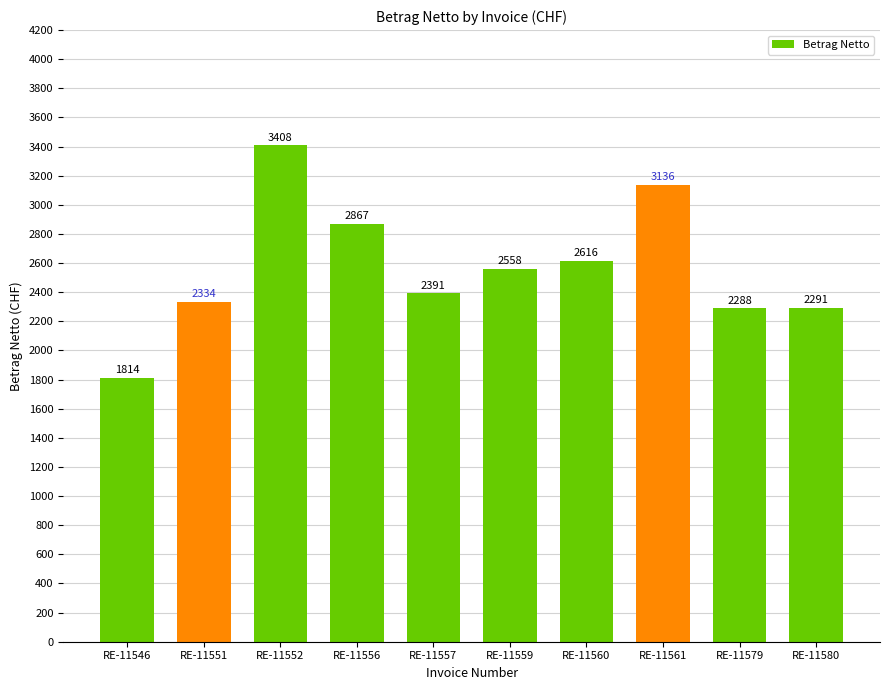

Where is the data nearest to the value 2610?

RE-11560